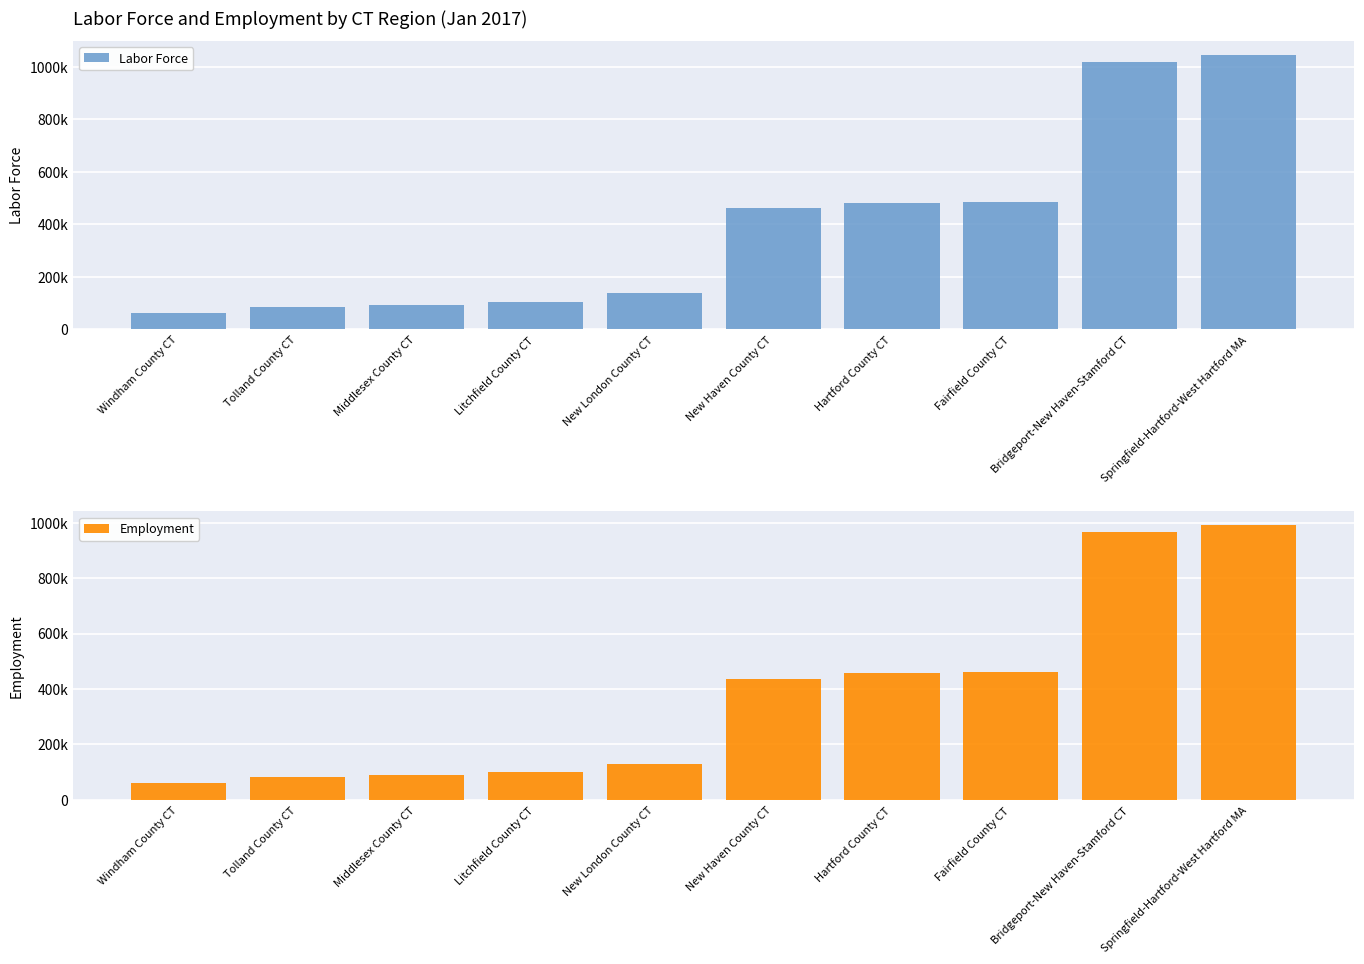

Between Middlesex County CT and New Haven County CT, which series saw the biggest shift?

Labor Force